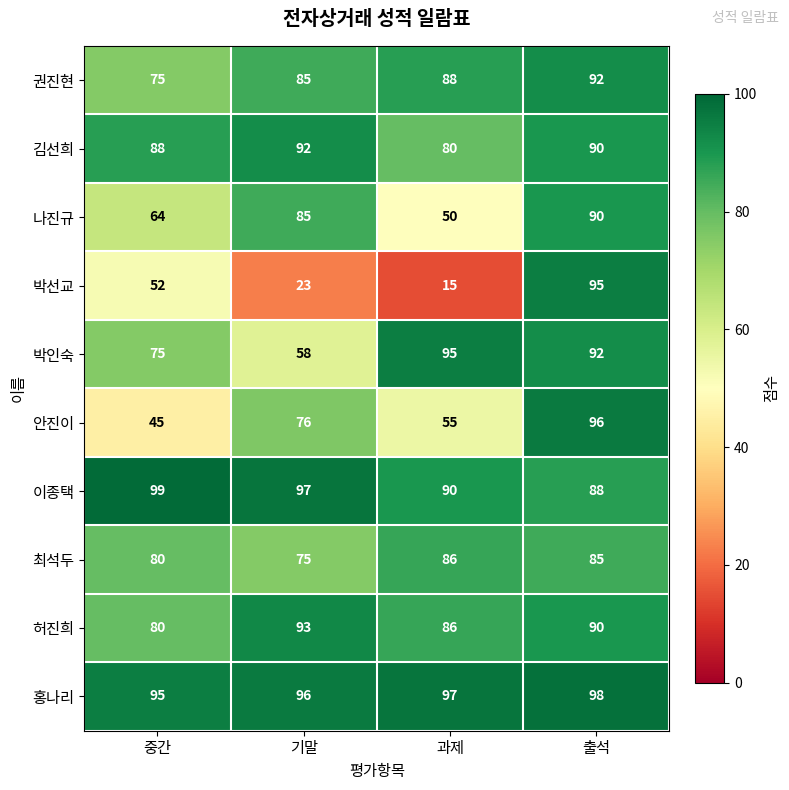

Is it true that 박선교 equals 23 at 기말?

True